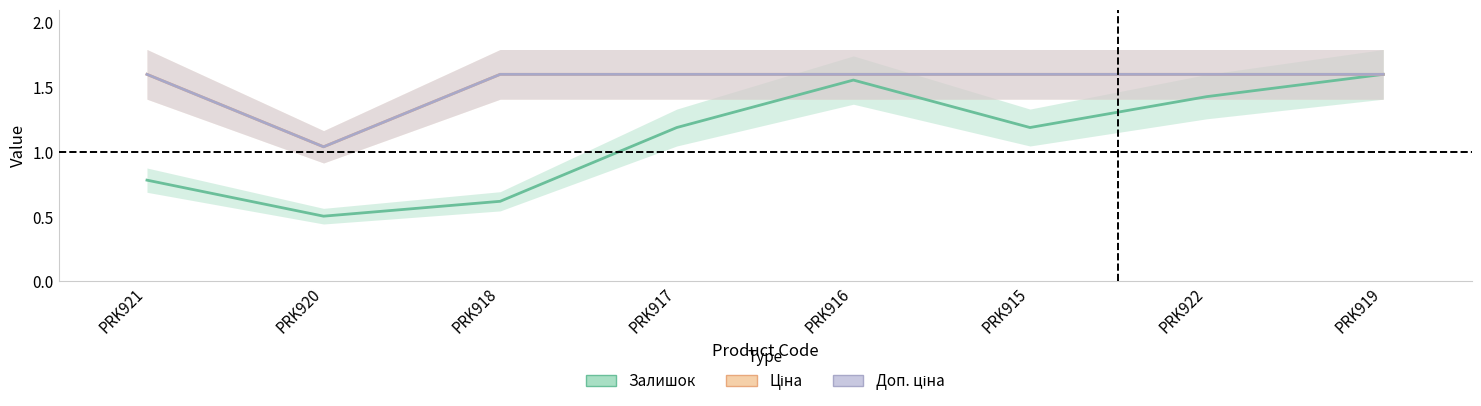

What is the difference between the maximum and minimum values in the Ціна series?

0.6